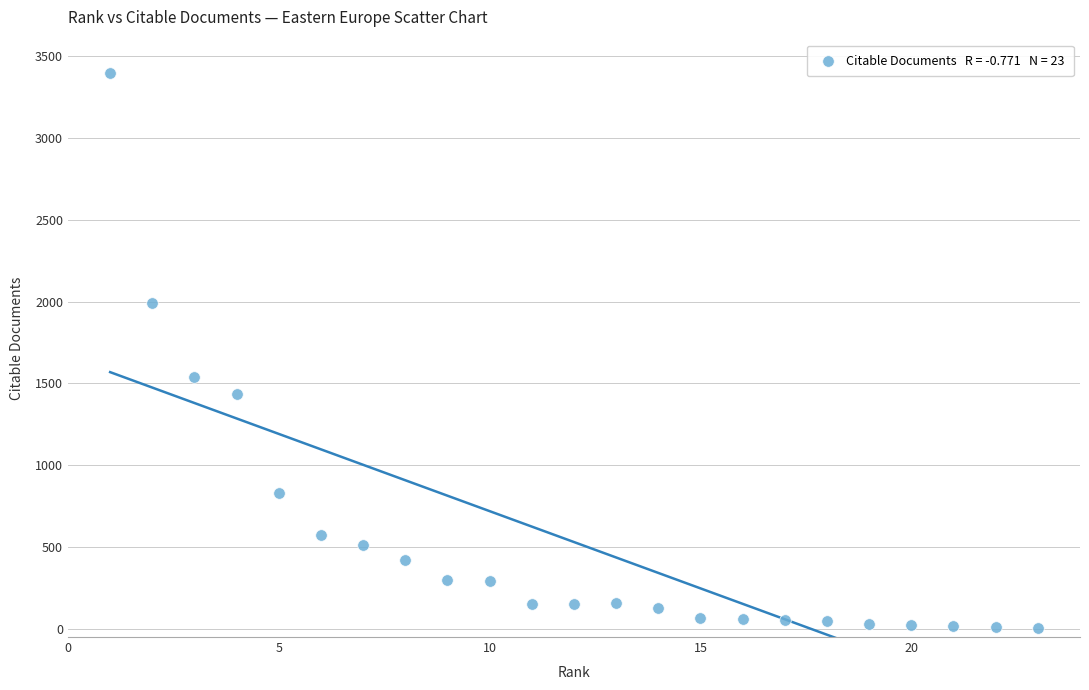

What Y value in the scatter plot is closest to 1699?

1536